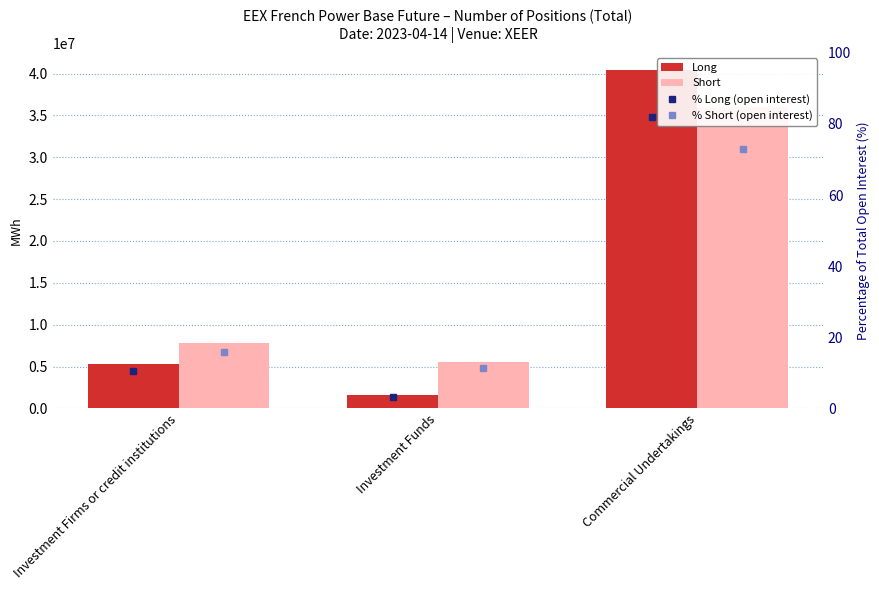

Is the value of % Short (open interest) at Investment Funds greater than the value of % Long (open interest) at Investment Funds?

Yes